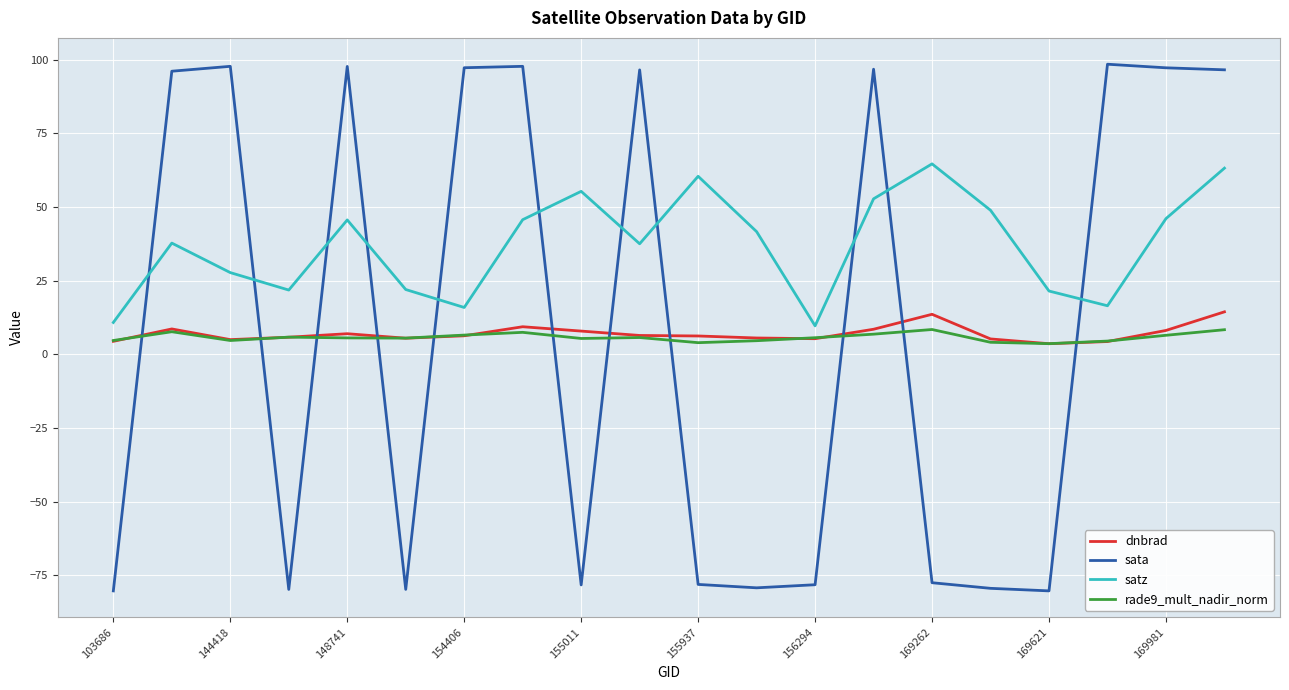

What is the minimum value for dnbrad?

3.6